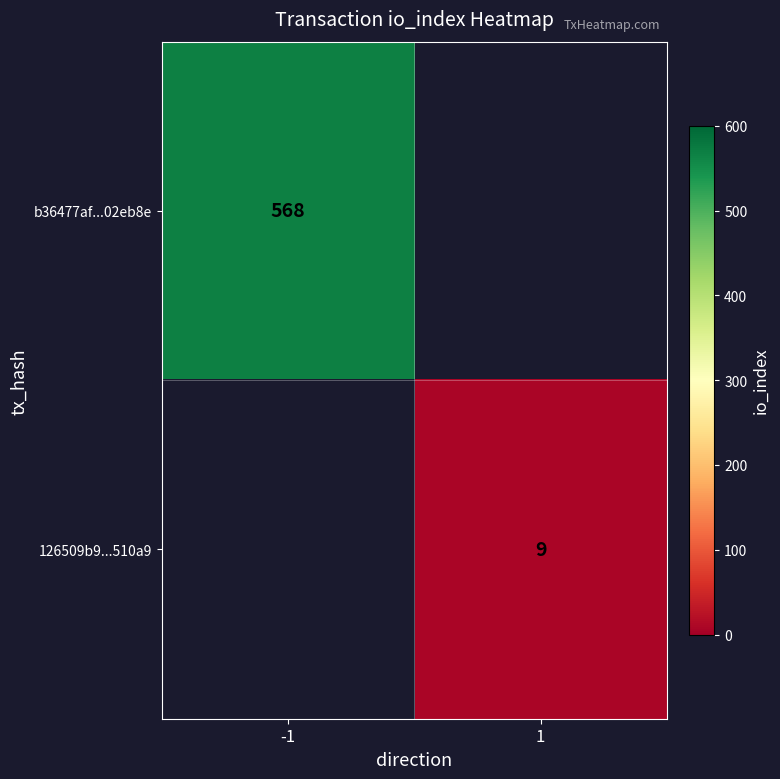

Is it true that b36477af...02eb8e equals 195.8 at -1?

False